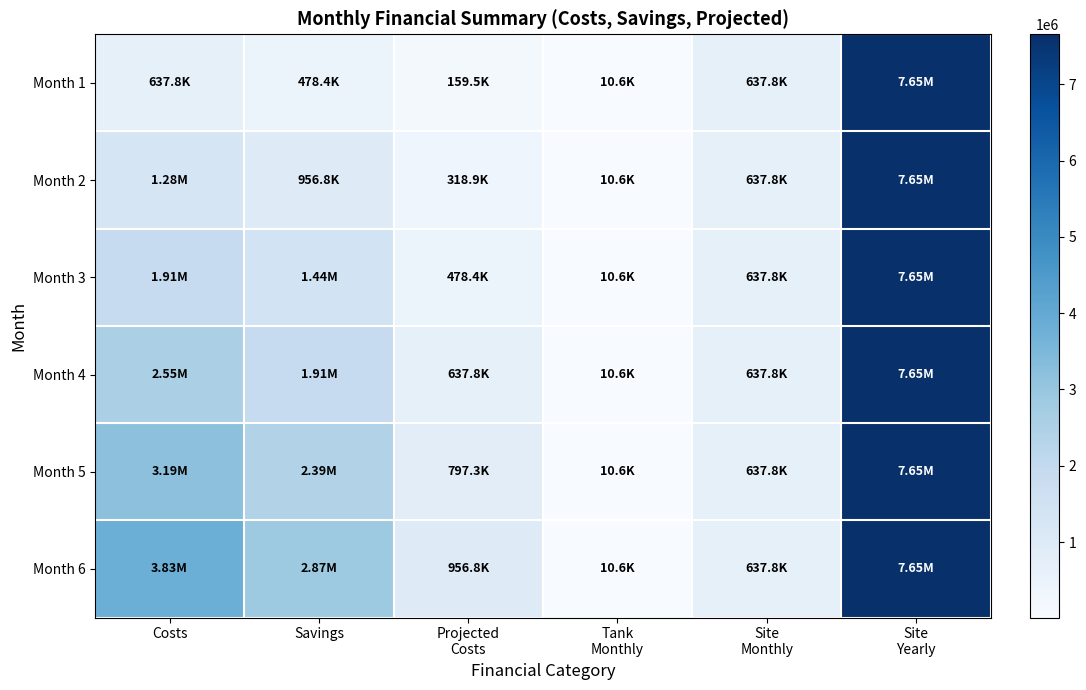

Count the number of categories in the chart.

6